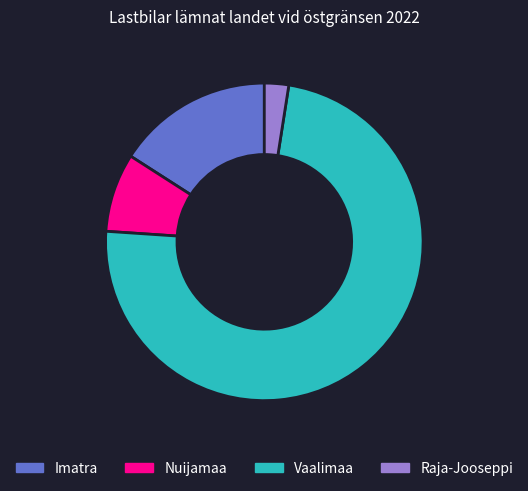

Rank the categories by value from highest to lowest.

Vaalimaa, Imatra, Nuijamaa, Raja-Jooseppi